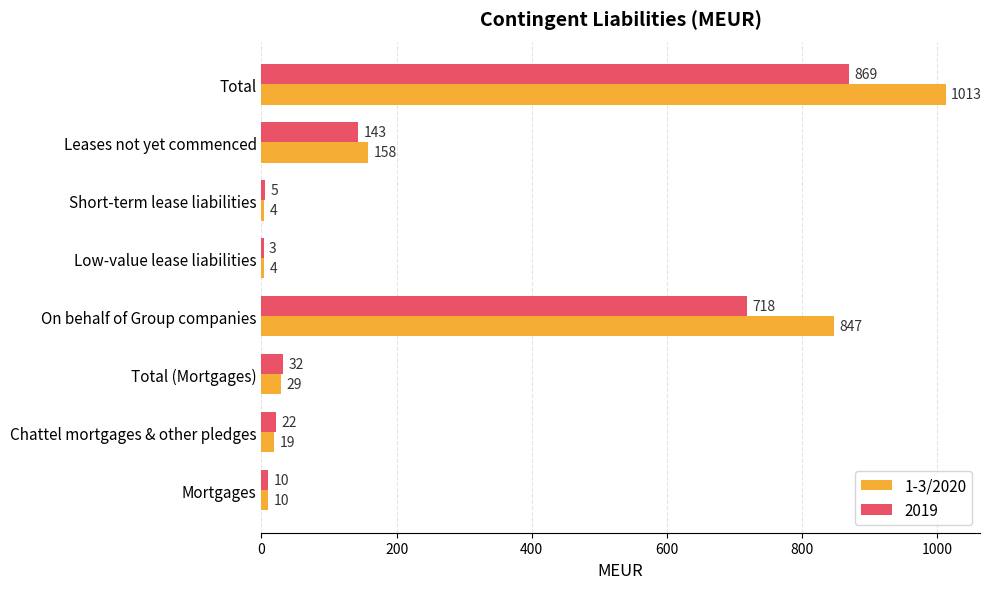

True or false: 1-3/2020 has a value of 564 at On behalf of Group companies.

False